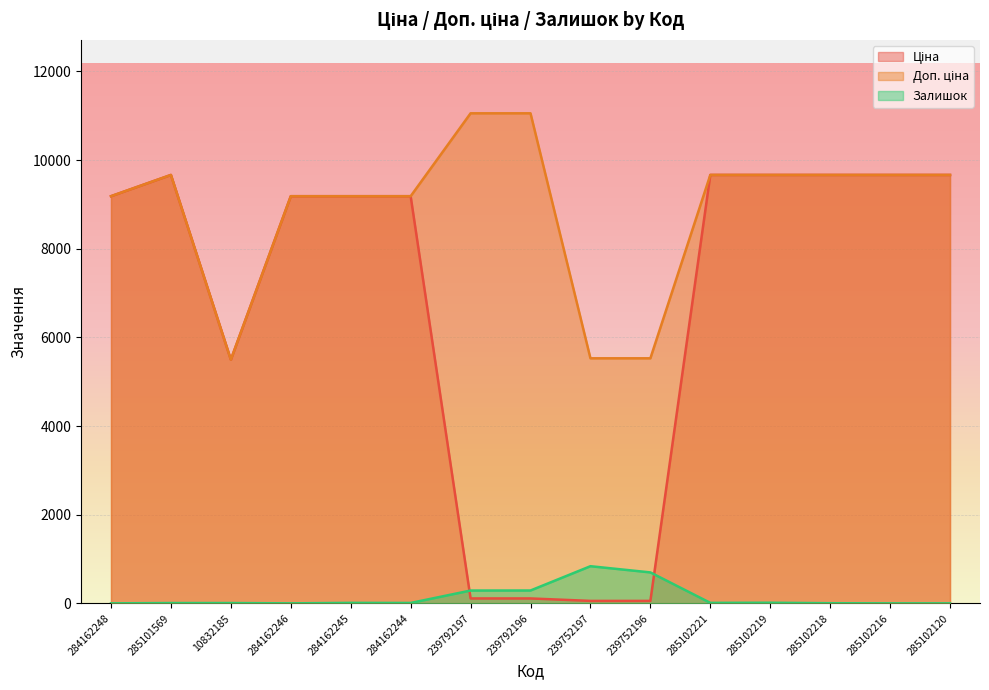

List the series in order of their overall mean, highest first.

Доп. ціна, Ціна, Залишок